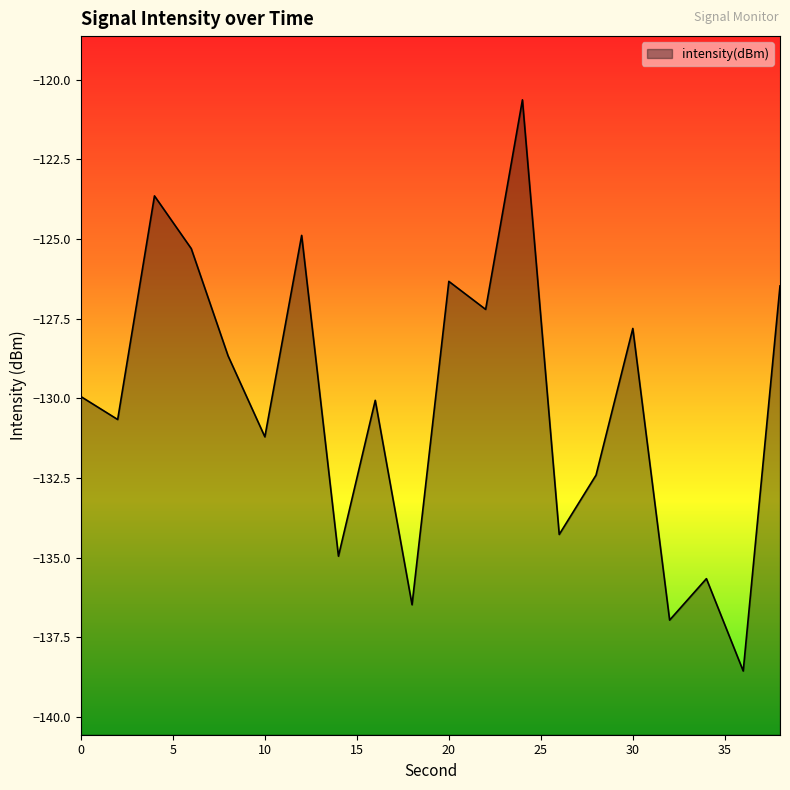

At which label does the data first exceed -129?

4